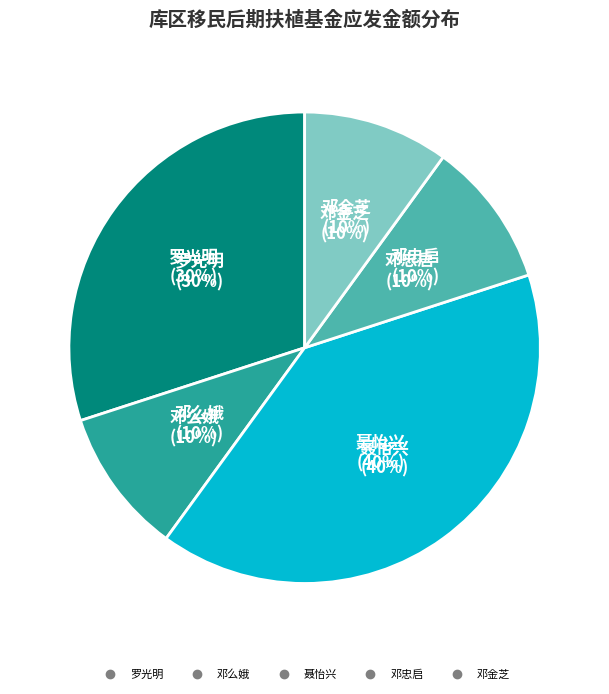

To the nearest percent, what is the difference between the largest and smallest slice percentages?

30%